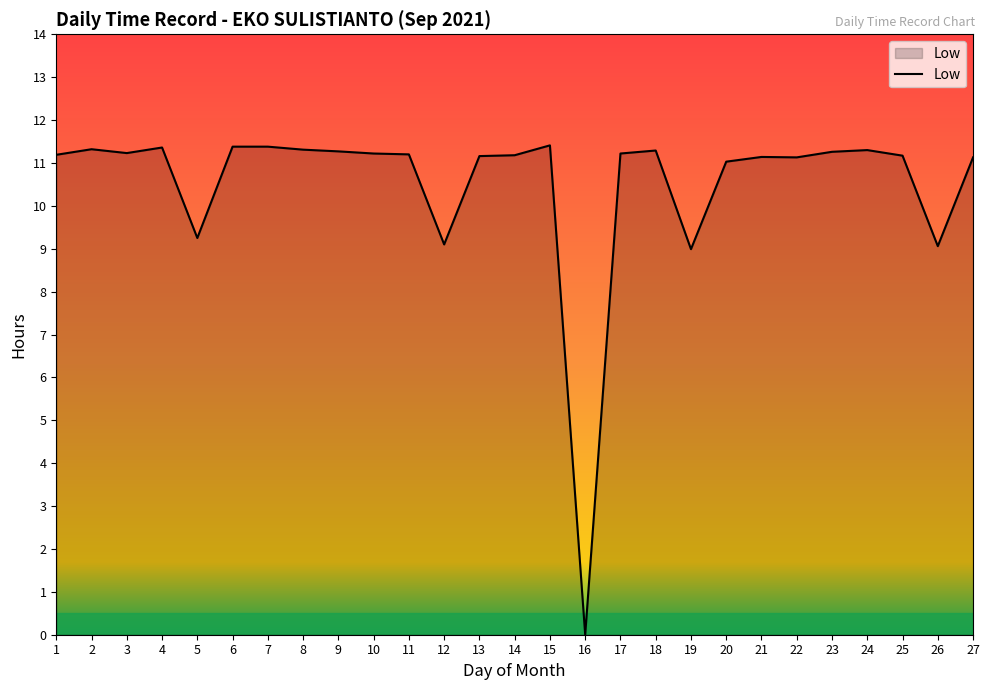

What value does the data have at 10?

11.2